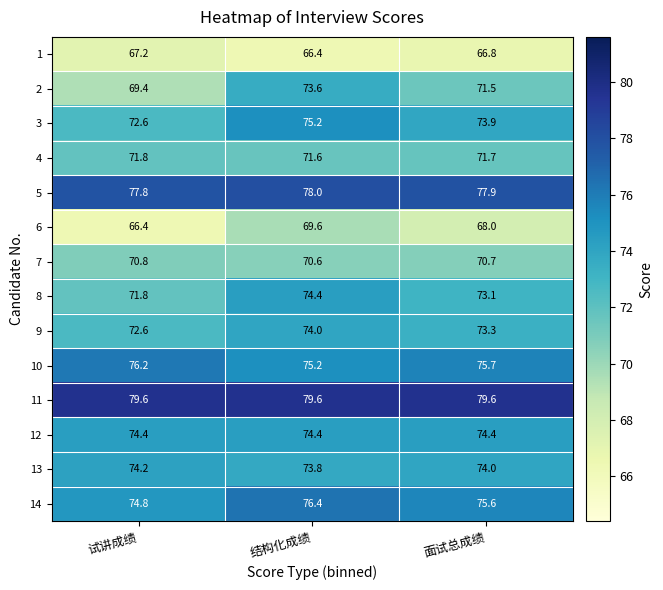

What is the spread (max minus min) of values at 试讲成绩?

13.2